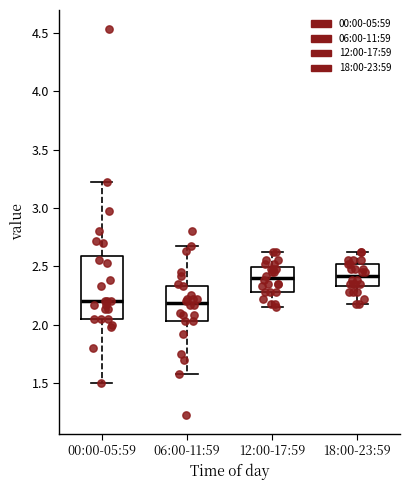

Reading left to right, transcribe this box plot: for each box, give where its median line is, the range the box spans, and where its two whiskers end, as read against the y-axis. The values are not printed on the chart, so give them approximately, as read against the axis.

00:00-05:59: median 2.20, box 2.05 to 2.60, whiskers 1.50 to 3.20
06:00-11:59: median 2.20, box 2.05 to 2.35, whiskers 1.60 to 2.65
12:00-17:59: median 2.40, box 2.30 to 2.50, whiskers 2.15 to 2.60
18:00-23:59: median 2.40, box 2.35 to 2.50, whiskers 2.20 to 2.60